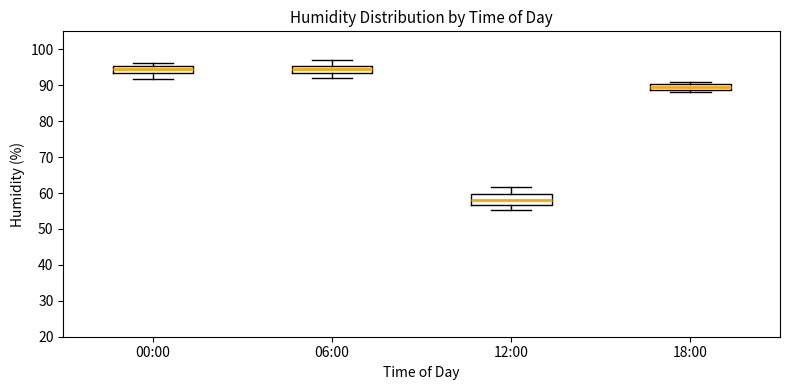

Where is the lower edge of the box for 18:00 on the y-axis? The values are not printed on the chart, so give them approximately, as read against the axis.

89